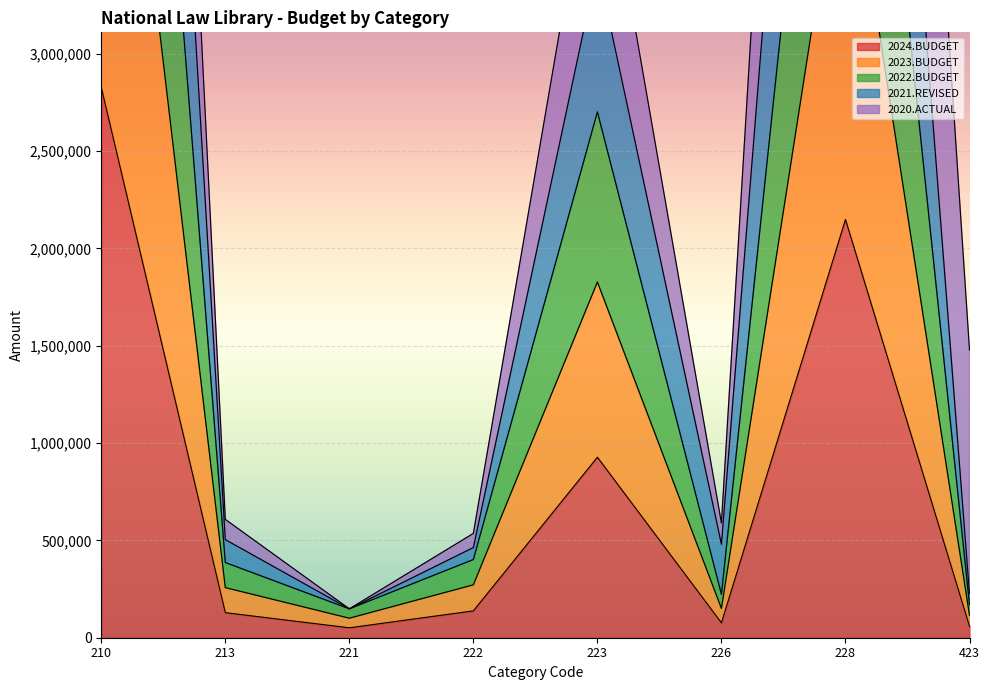

Is it true that 2022.BUDGET equals 115523 at 423?

True